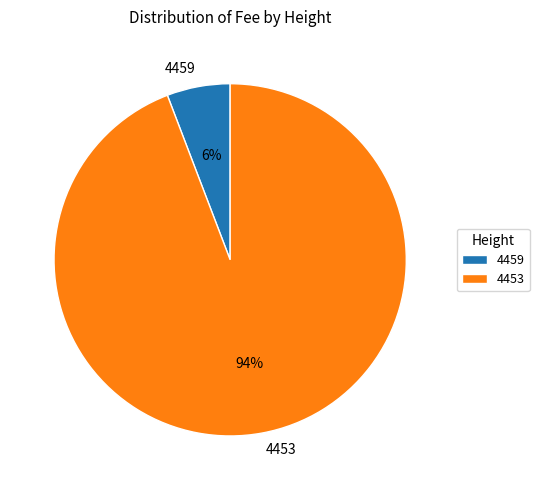

Does 4459 account for over 50% of the chart?

No